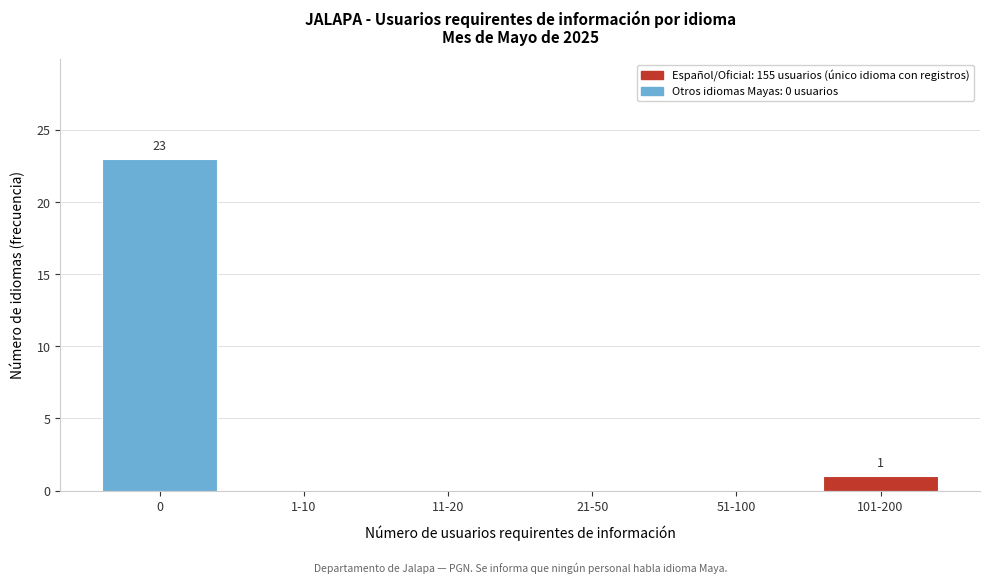

Reading left to right, extract all data points from this chart.

0=23	1-10=0	11-20=0	21-50=0	51-100=0	101-200=1